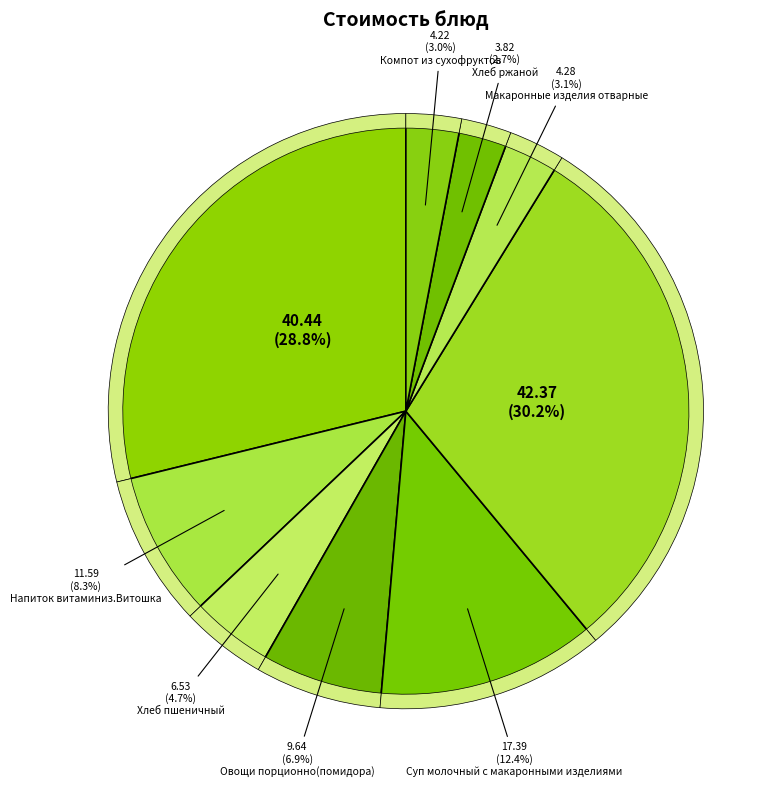

Count the number of slices in the pie.

9